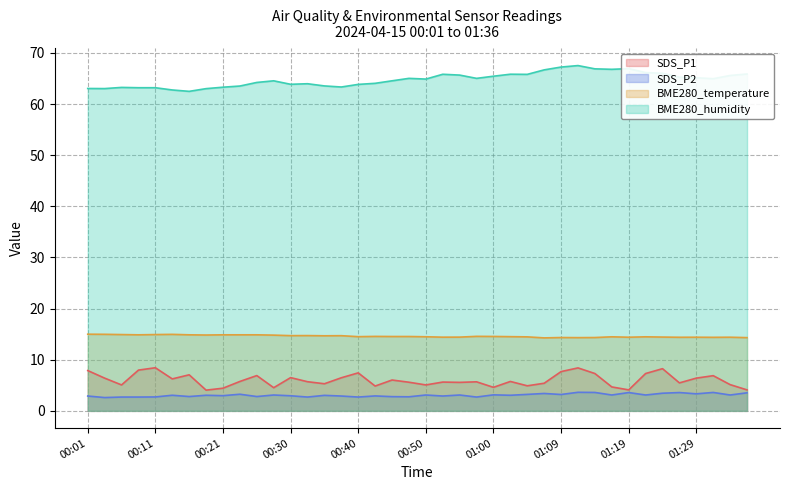

What is the label of the 28th point from the left?

01:07